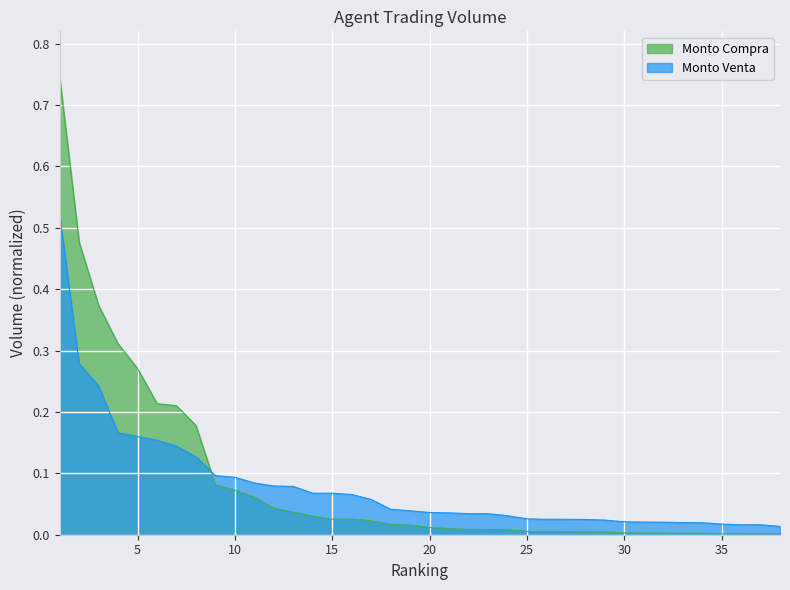

Rank the series at 11 from lowest to highest value.

Monto Compra, Monto Venta